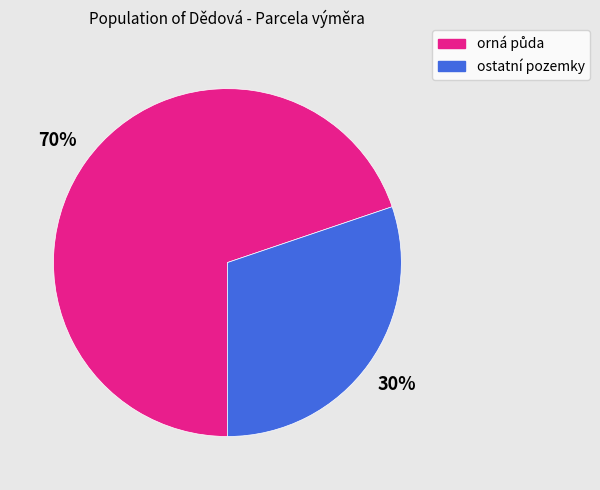

To the nearest percent, what is the difference between the largest and smallest slice percentages?

40%